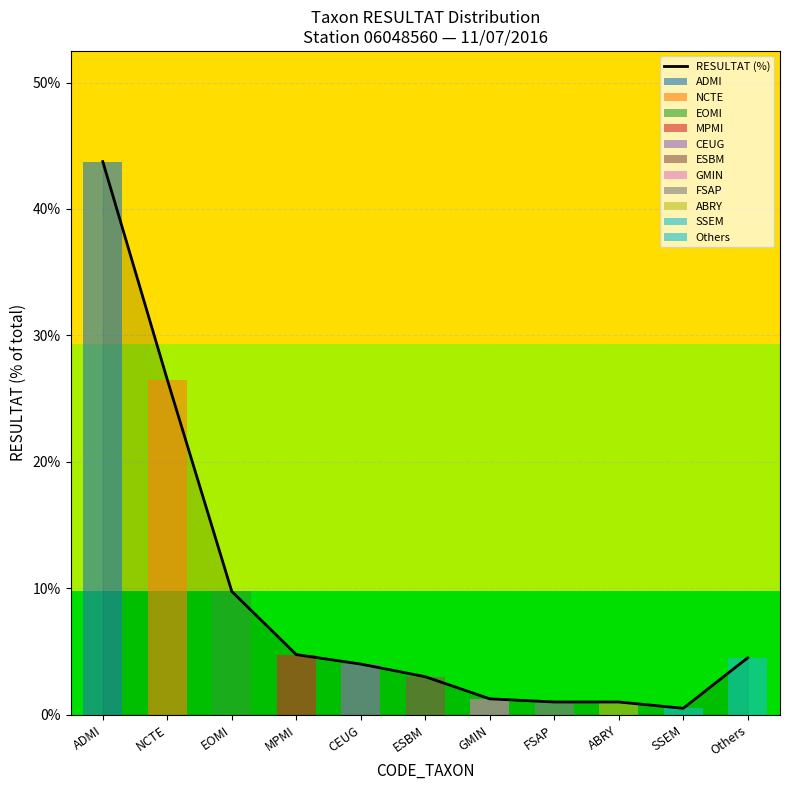

What is the label of the 5th bar from the left?

CEUG